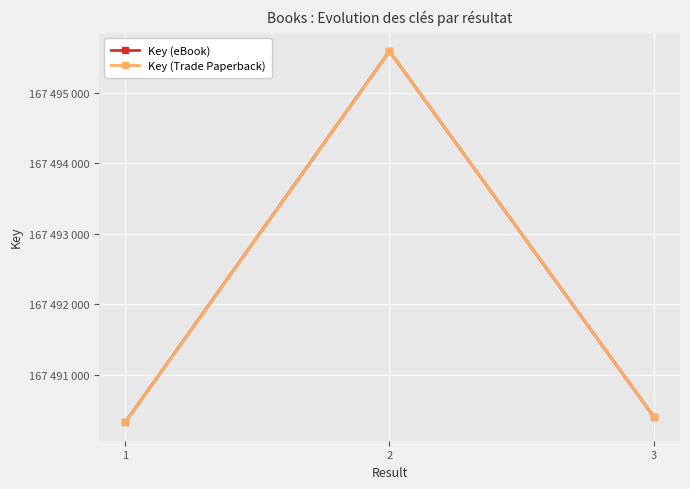

Read the Key (eBook) value at 2.

167495593